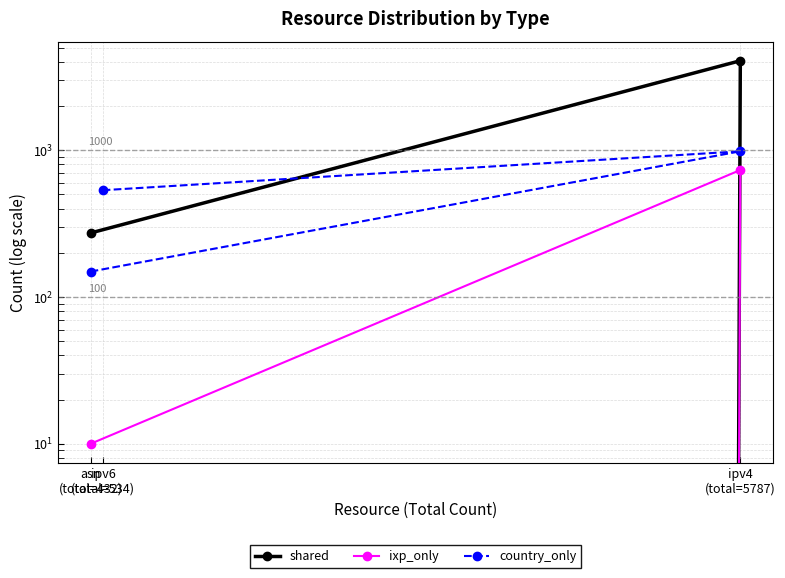

What is the spread (max minus min) of values at ipv4
(total=5787)?

3338